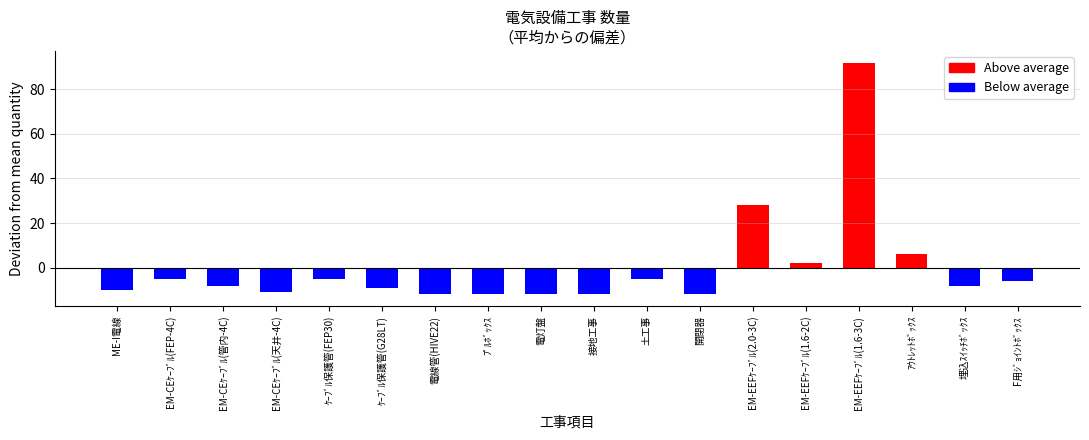

Which category has the lowest value across all series?

電線管(HIVE22)